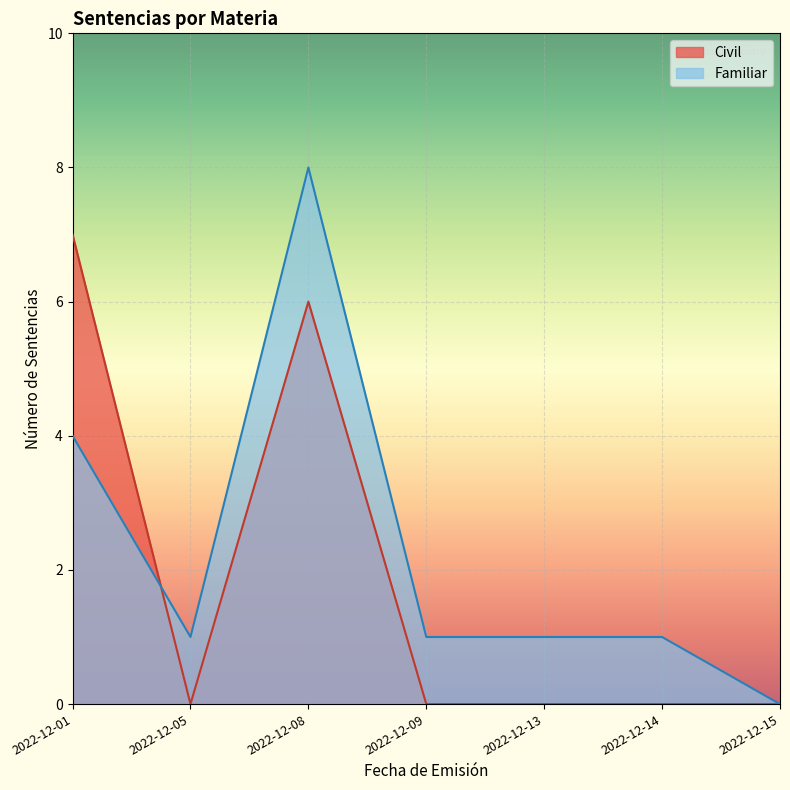

The value of Civil at 2022-12-09 is 2. True or false?

False